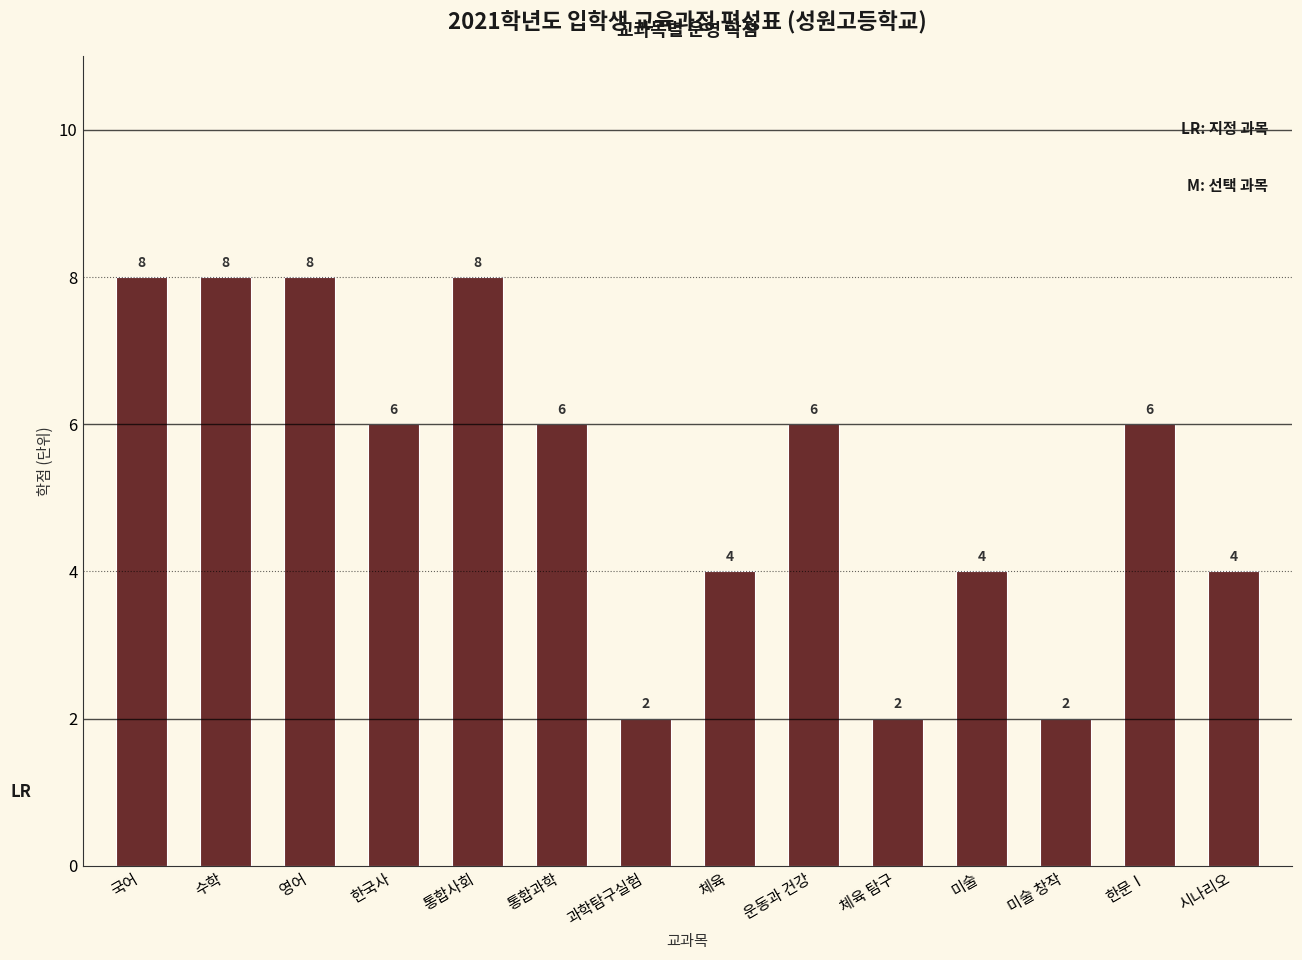

How many values are below 6?

6